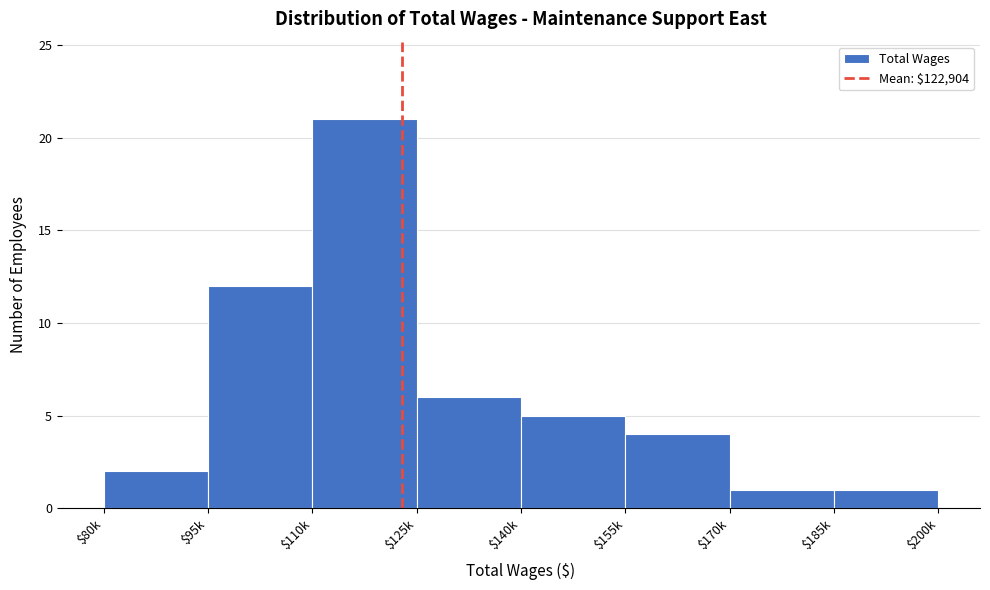

Reading left to right, list all the values displayed in this chart.

2	12	21	6	5	4	1	1